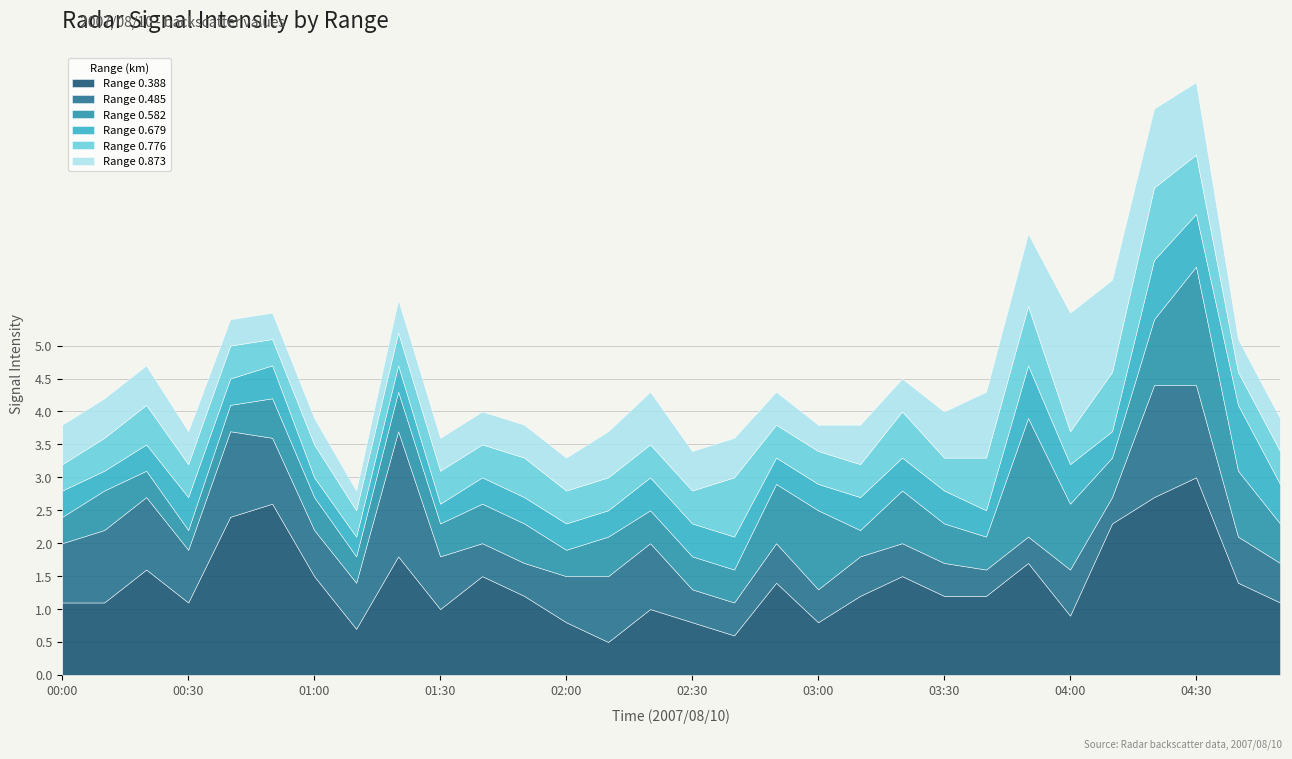

Reading left to right, list all the values displayed in this chart.

Range 0.388: 1.1	1.1	1.6	1.1	2.4	2.6	1.5	0.7	1.8	1.0	1.5	1.2	0.8	0.5	1.0	0.8	0.6	1.4	0.8	1.2	1.5	1.2	1.2	1.7	0.9	2.3	2.7	3.0	1.4	1.1
Range 0.485: 0.9	1.1	1.1	0.8	1.3	1.0	0.7	0.7	1.9	0.8	0.5	0.5	0.7	1.0	1.0	0.5	0.5	0.6	0.5	0.6	0.5	0.5	0.4	0.4	0.7	0.4	1.7	1.4	0.7	0.6
Range 0.582: 0.4	0.6	0.4	0.3	0.4	0.6	0.5	0.4	0.6	0.5	0.6	0.6	0.4	0.6	0.5	0.5	0.5	0.9	1.2	0.4	0.8	0.6	0.5	1.8	1.0	0.6	1.0	1.8	1.0	0.6
Range 0.679: 0.4	0.3	0.4	0.5	0.4	0.5	0.3	0.3	0.4	0.3	0.4	0.4	0.4	0.4	0.5	0.5	0.5	0.4	0.4	0.5	0.5	0.5	0.4	0.8	0.6	0.4	0.9	0.8	1.0	0.6
Range 0.776: 0.4	0.5	0.6	0.5	0.5	0.4	0.5	0.4	0.5	0.5	0.5	0.6	0.5	0.5	0.5	0.5	0.9	0.5	0.5	0.5	0.7	0.5	0.8	0.9	0.5	0.9	1.1	0.9	0.5	0.5
Range 0.873: 0.6	0.6	0.6	0.5	0.4	0.4	0.4	0.3	0.5	0.5	0.5	0.5	0.5	0.7	0.8	0.6	0.6	0.5	0.4	0.6	0.5	0.7	1.0	1.1	1.8	1.4	1.2	1.1	0.5	0.5